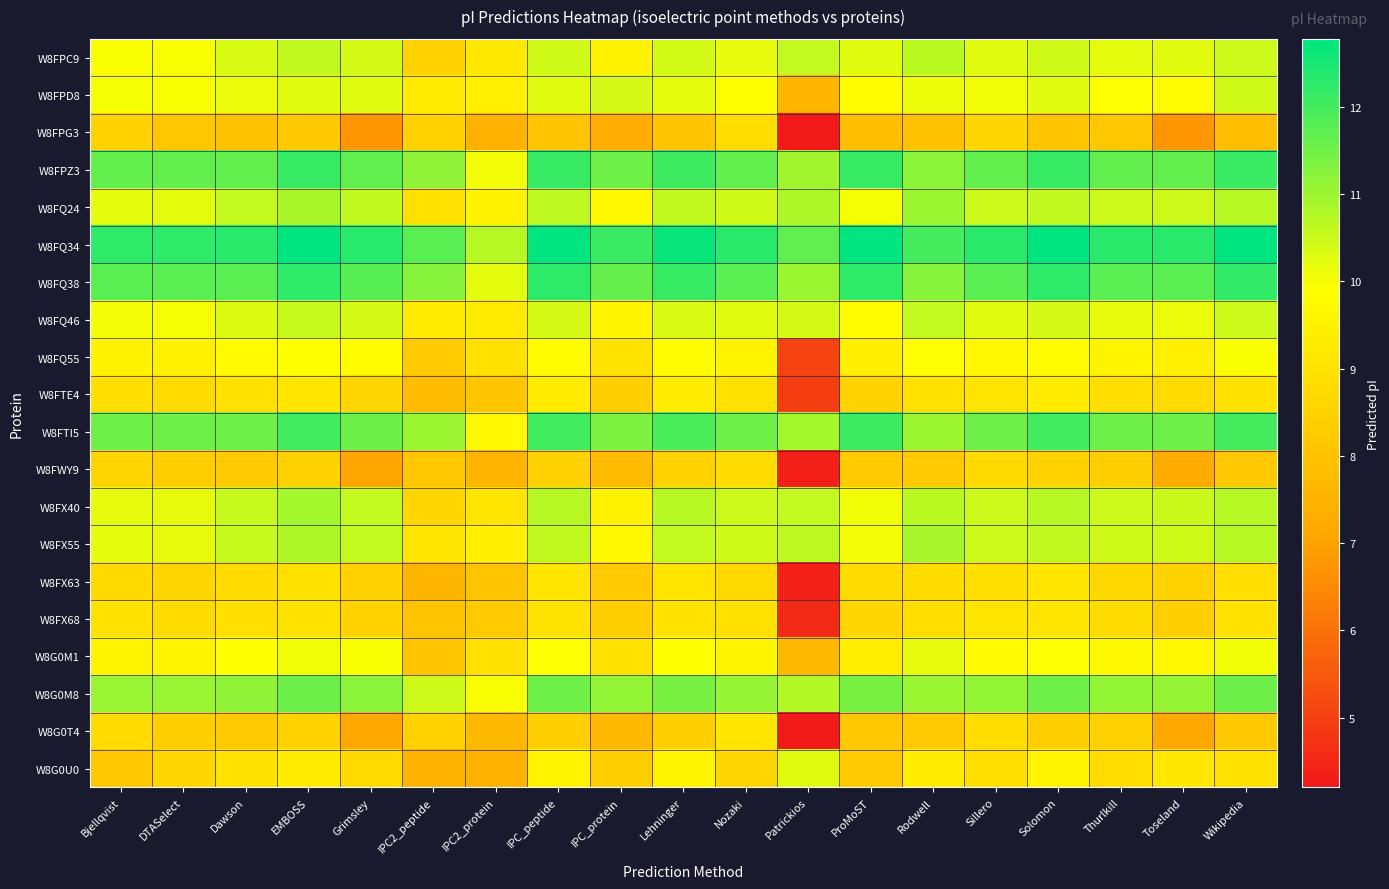

At Lehninger, list the series in order from largest to smallest.

W8FQ34, W8FQ38, W8FPZ3, W8FTI5, W8G0M8, W8FX40, W8FQ24, W8FX55, W8FPC9, W8FQ46, W8FPD8, W8G0M1, W8FQ55, W8G0U0, W8FTE4, W8FX63, W8FX68, W8FWY9, W8G0T4, W8FPG3